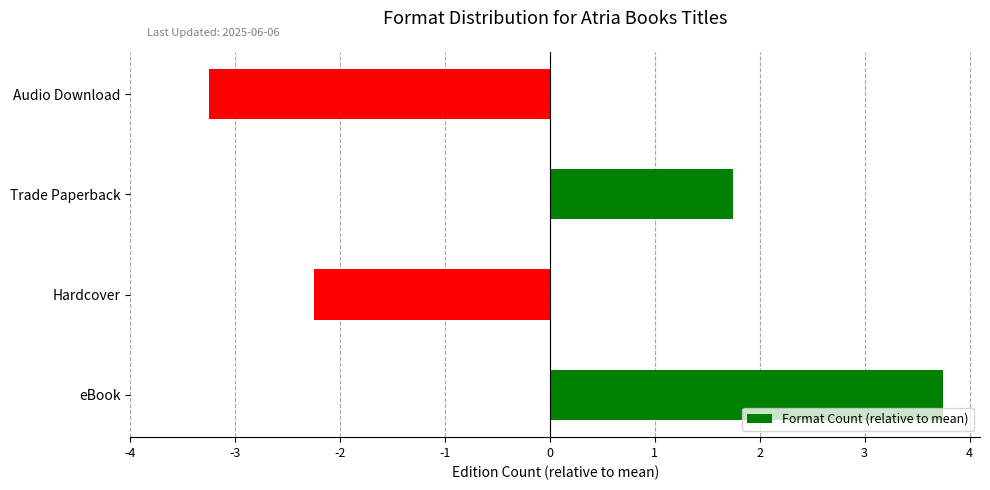

How many series are shown in this chart?

1